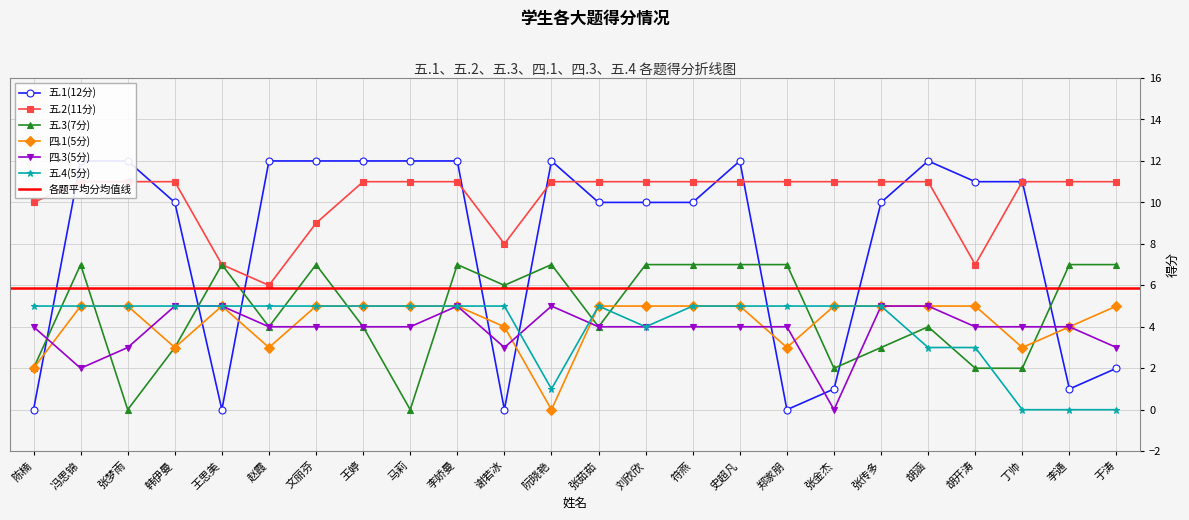

What position from the right is 李通?

2